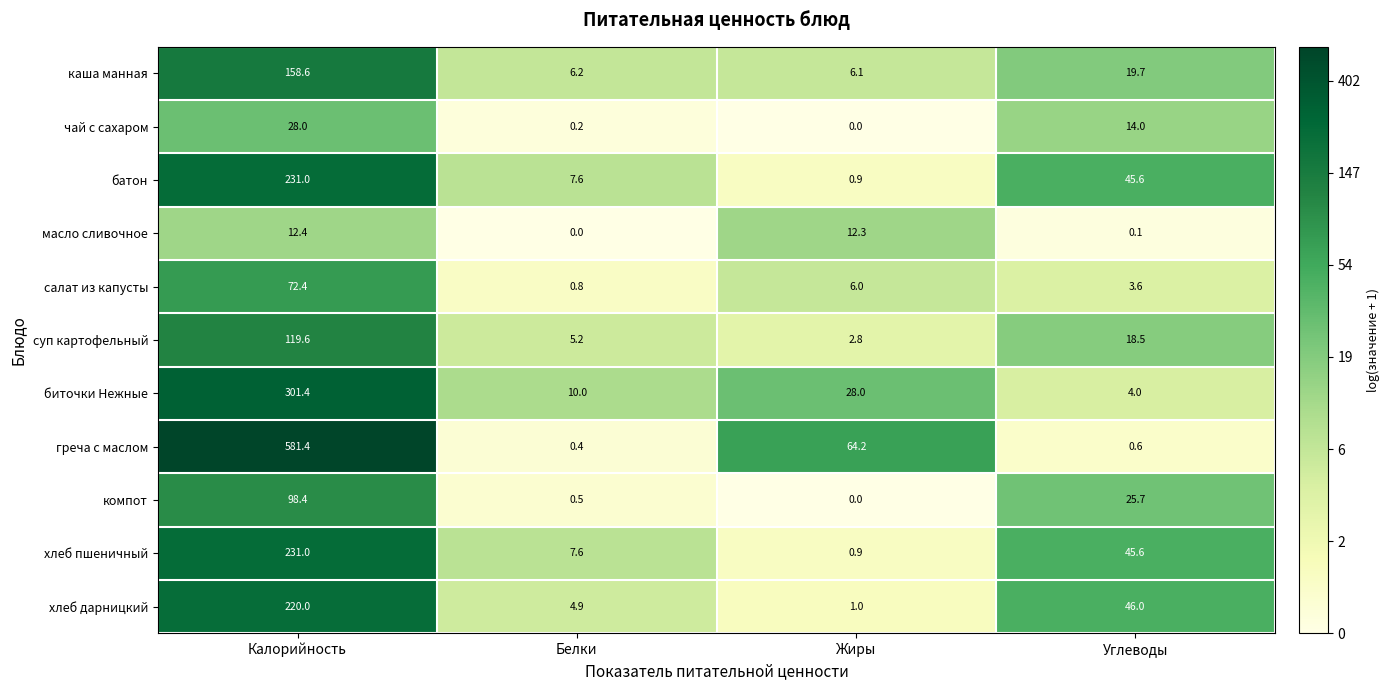

True or false: салат из капусты has a value of 123.8 at Калорийность.

False